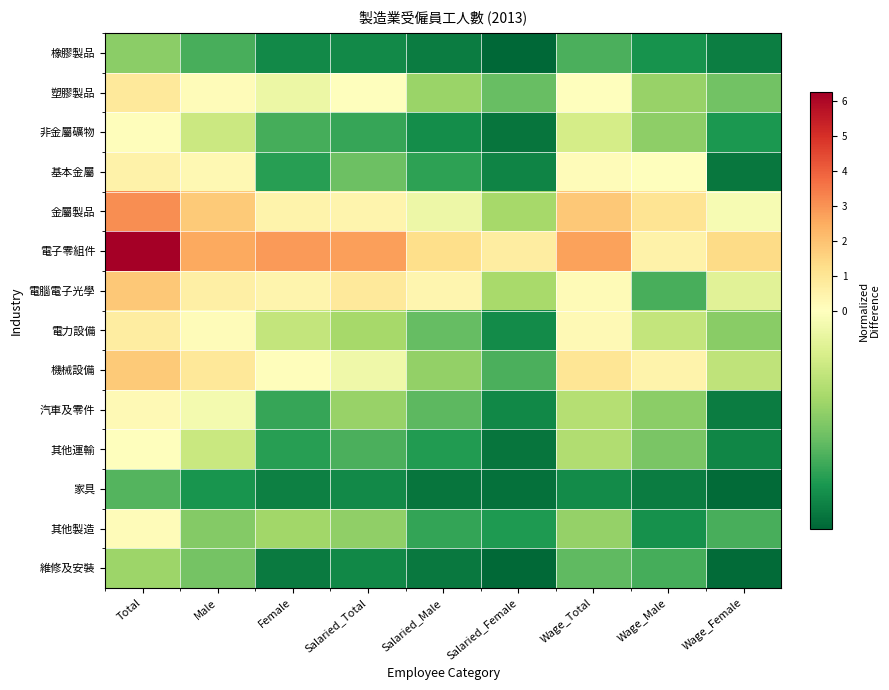

Reading left to right, extract all data points from this chart.

橡膠製品: Total=-0.4	Male=-0.5	Female=-0.7	Salaried_Total=-0.7	Salaried_Male=-0.7	Salaried_Female=-0.8	Wage_Total=-0.5	Wage_Male=-0.6	Wage_Female=-0.7
塑膠製品: Total=0.9	Male=0.1	Female=-0.1	Salaried_Total=0.0	Salaried_Male=-0.3	Salaried_Female=-0.5	Wage_Total=0.0	Wage_Male=-0.3	Wage_Female=-0.4
非金屬礦物: Total=0.1	Male=-0.2	Female=-0.5	Salaried_Total=-0.6	Salaried_Male=-0.6	Salaried_Female=-0.7	Wage_Total=-0.2	Wage_Male=-0.4	Wage_Female=-0.6
基本金屬: Total=0.5	Male=0.3	Female=-0.6	Salaried_Total=-0.4	Salaried_Male=-0.6	Salaried_Female=-0.7	Wage_Total=0.1	Wage_Male=0.0	Wage_Female=-0.7
金屬製品: Total=3.1	Male=1.8	Female=0.5	Salaried_Total=0.4	Salaried_Male=-0.1	Salaried_Female=-0.3	Wage_Total=1.8	Wage_Male=1.1	Wage_Female=-0.0
電子零組件: Total=6.3	Male=2.6	Female=2.9	Salaried_Total=2.7	Salaried_Male=1.2	Salaried_Female=0.7	Wage_Total=2.7	Wage_Male=0.5	Wage_Female=1.4
電腦電子光學: Total=1.8	Male=0.6	Female=0.4	Salaried_Total=0.9	Salaried_Male=0.3	Salaried_Female=-0.3	Wage_Total=0.2	Wage_Male=-0.5	Wage_Female=-0.1
電力設備: Total=0.7	Male=0.1	Female=-0.2	Salaried_Total=-0.3	Salaried_Male=-0.5	Salaried_Female=-0.7	Wage_Total=0.2	Wage_Male=-0.2	Wage_Female=-0.4
機械設備: Total=1.8	Male=0.9	Female=0.1	Salaried_Total=-0.1	Salaried_Male=-0.4	Salaried_Female=-0.5	Wage_Total=1.0	Wage_Male=0.4	Wage_Female=-0.2
汽車及零件: Total=0.2	Male=-0.0	Female=-0.6	Salaried_Total=-0.3	Salaried_Male=-0.5	Salaried_Female=-0.7	Wage_Total=-0.3	Wage_Male=-0.4	Wage_Female=-0.7
其他運輸: Total=0.0	Male=-0.2	Female=-0.6	Salaried_Total=-0.5	Salaried_Male=-0.6	Salaried_Female=-0.7	Wage_Total=-0.3	Wage_Male=-0.4	Wage_Female=-0.7
家具: Total=-0.5	Male=-0.6	Female=-0.7	Salaried_Total=-0.7	Salaried_Male=-0.7	Salaried_Female=-0.7	Wage_Total=-0.7	Wage_Male=-0.7	Wage_Female=-0.8
其他製造: Total=0.1	Male=-0.4	Female=-0.3	Salaried_Total=-0.4	Salaried_Male=-0.6	Salaried_Female=-0.6	Wage_Total=-0.3	Wage_Male=-0.6	Wage_Female=-0.5
維修及安裝: Total=-0.3	Male=-0.4	Female=-0.7	Salaried_Total=-0.7	Salaried_Male=-0.7	Salaried_Female=-0.8	Wage_Total=-0.5	Wage_Male=-0.5	Wage_Female=-0.8